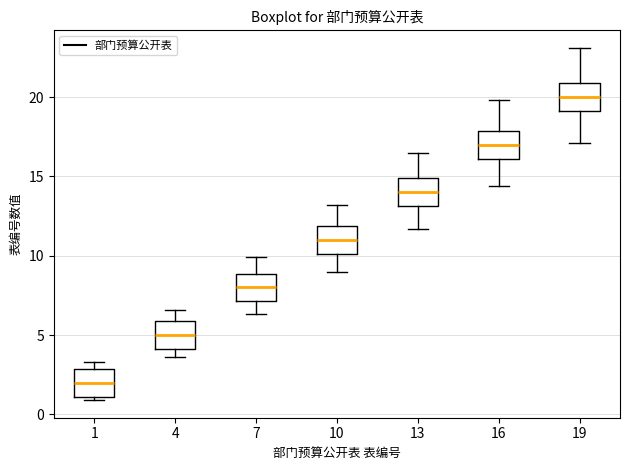

Reading left to right, read every box against the y-axis: the position of its median line, the range the box covers, and the ends of its whiskers. The values are not printed on the chart, so give them approximately, as read against the axis.

1: median 2.0, box 1.0 to 3.0, whiskers 1.0 (just below the box's lower edge) to 3.5
4: median 5.0, box 4.0 to 6.0, whiskers 3.5 to 6.5
7: median 8.0, box 7.0 to 9.0, whiskers 6.5 to 10.0
10: median 11.0, box 10.0 to 12.0, whiskers 9.0 to 13.0
13: median 14.0, box 13.0 to 15.0, whiskers 11.5 to 16.5
16: median 17.0, box 16.0 to 18.0, whiskers 14.5 to 20.0
19: median 20.0, box 19.0 to 21.0, whiskers 17.0 to 23.0